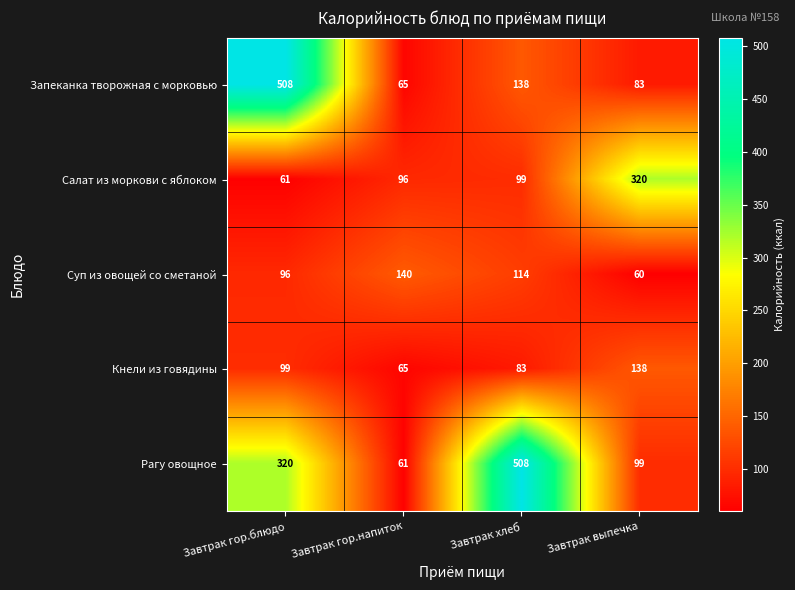

True or false: Рагу овощное has a value of 33 at Завтрак гор.напиток.

False